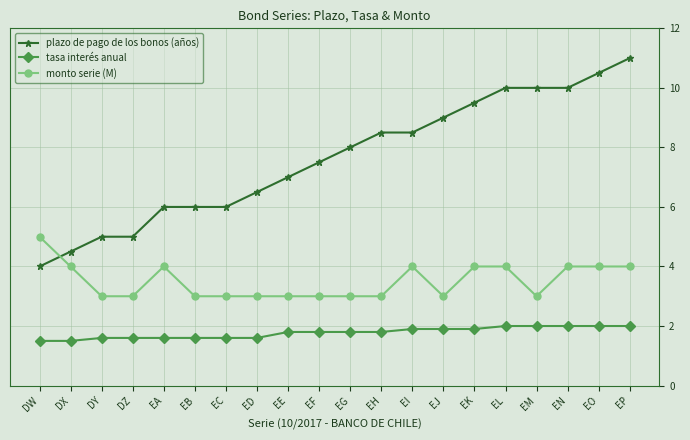

Is this an area chart (filled region under the line)?

No